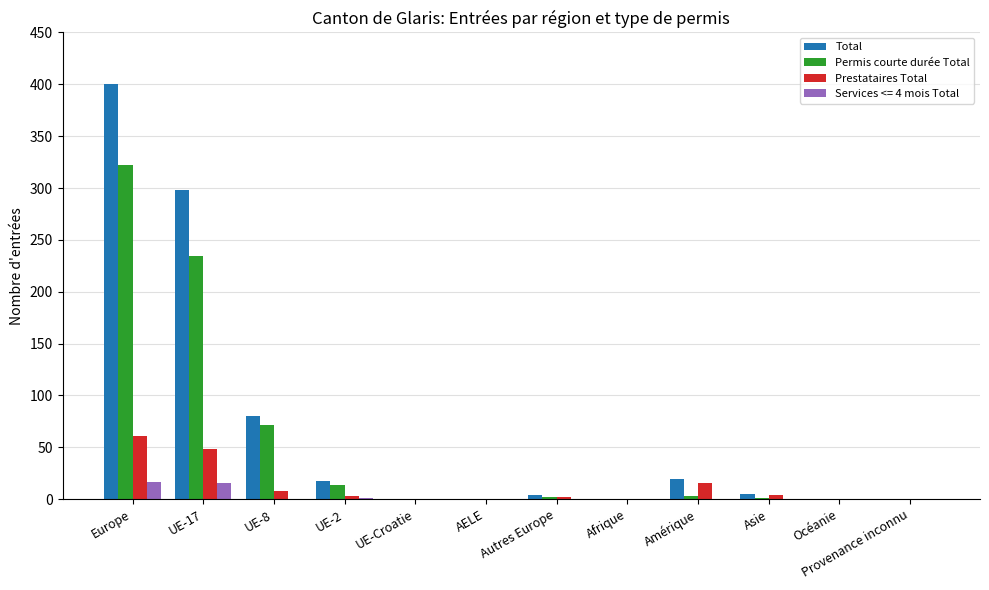

What is the sum of all Prestataires Total values?

142